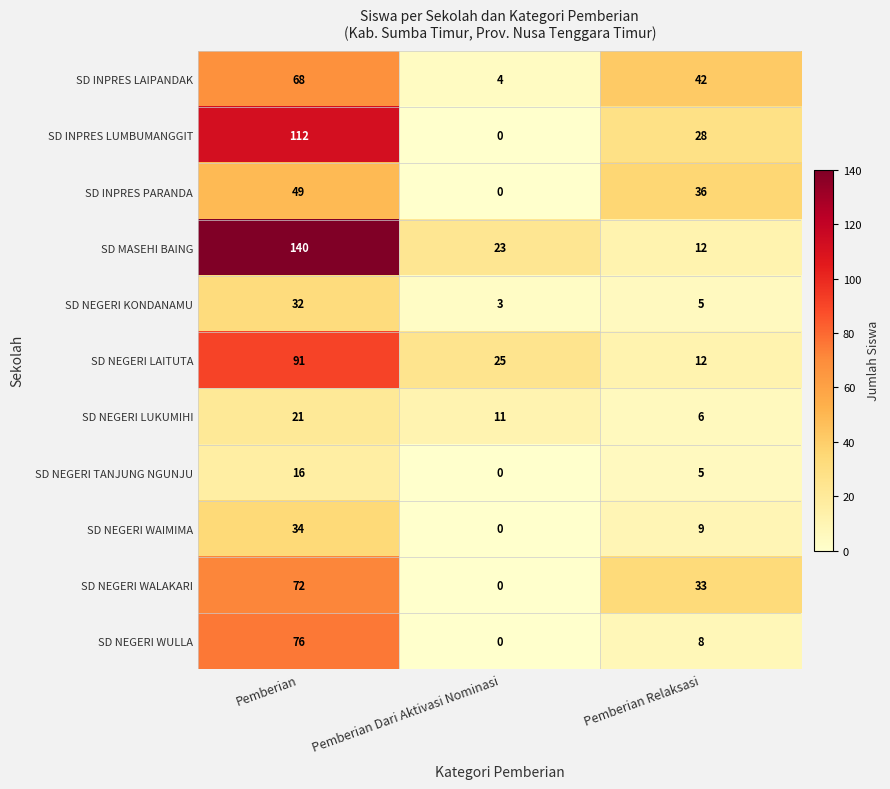

Rank the series by their maximum value, from highest to lowest.

SD MASEHI BAING, SD INPRES LUMBUMANGGIT, SD NEGERI LAITUTA, SD NEGERI WULLA, SD NEGERI WALAKARI, SD INPRES LAIPANDAK, SD INPRES PARANDA, SD NEGERI WAIMIMA, SD NEGERI KONDANAMU, SD NEGERI LUKUMIHI, SD NEGERI TANJUNG NGUNJU